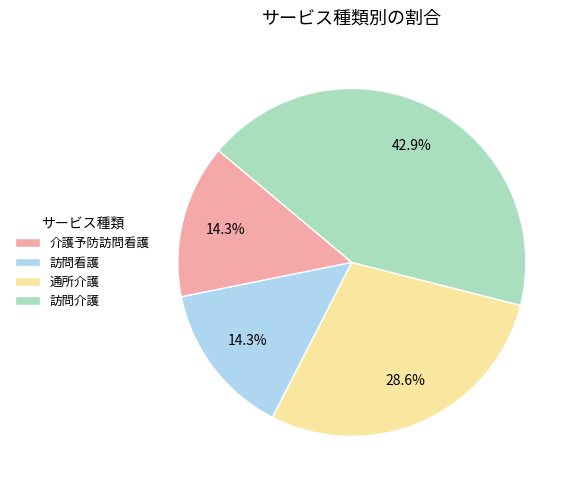

To the nearest percent, what is the combined percentage of 訪問看護 and 訪問介護?

57%